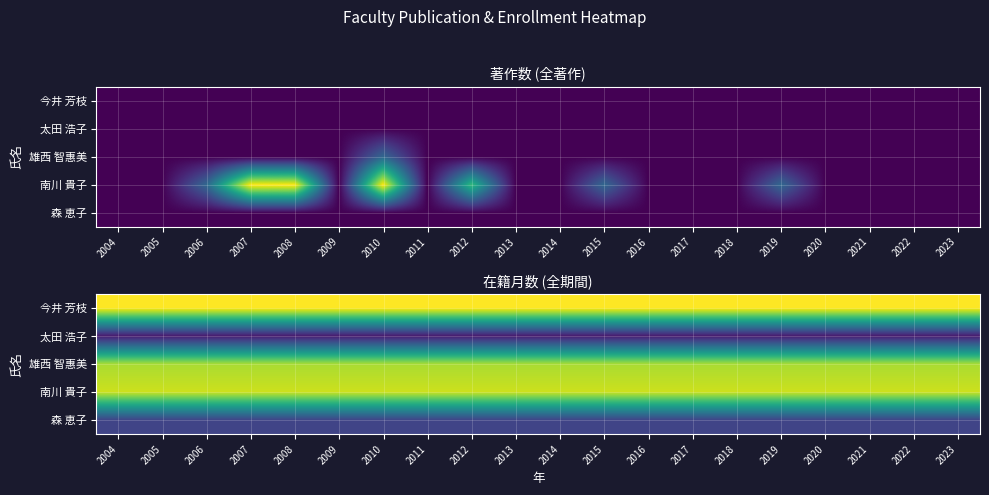

What is the difference between the highest and lowest values at 2022?

217